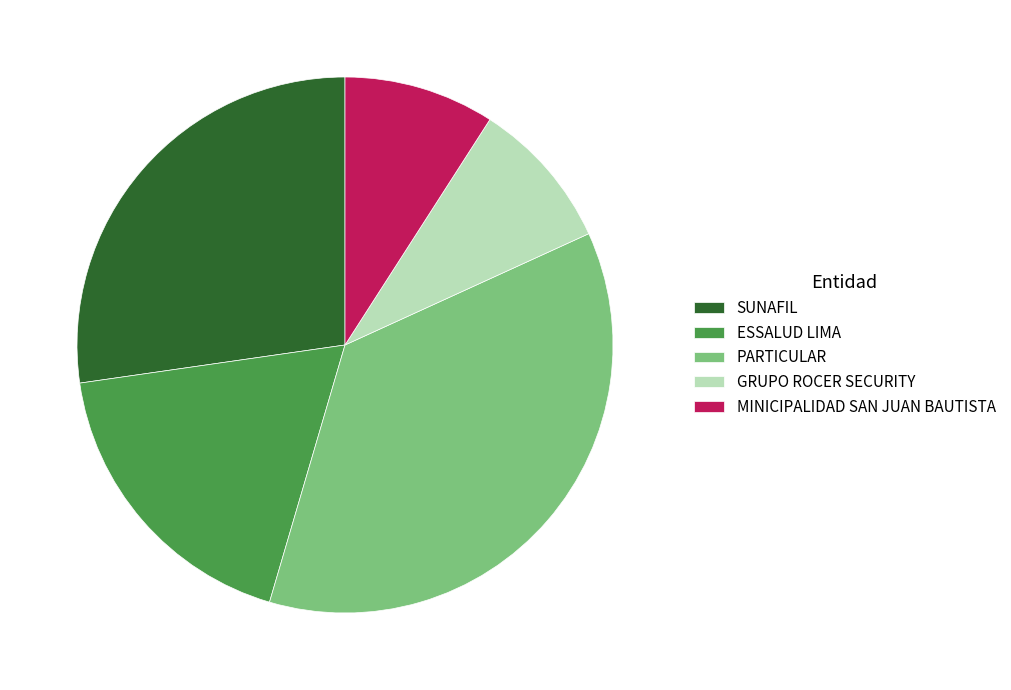

How many slices are in this pie chart?

5